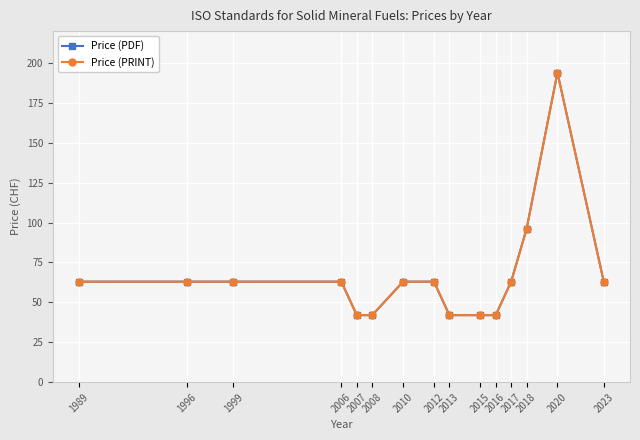

What is the value of the Price (PDF) point at the 12th from the left?

63